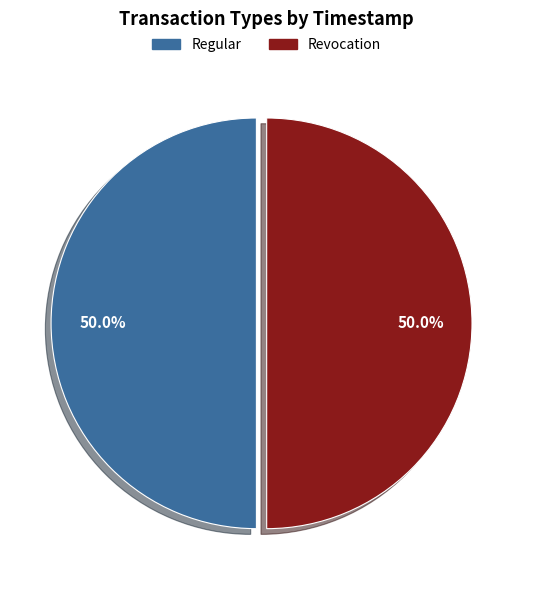

To the nearest percent, what percentage of the pie is Revocation?

50%